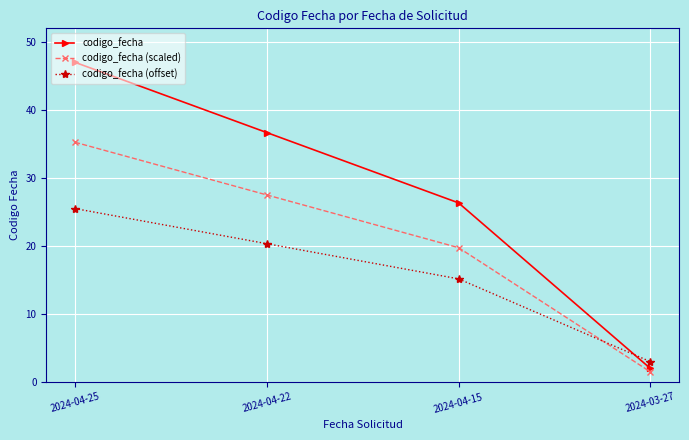

Where does the codigo_fecha (offset) series first go above 20?

2024-04-25